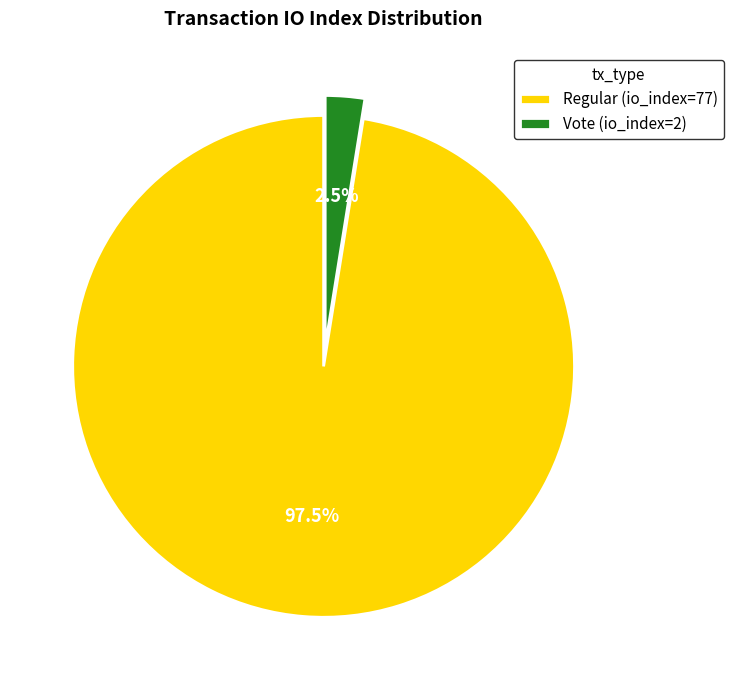

Which category has the biggest portion of the pie?

Regular (io_index=77)